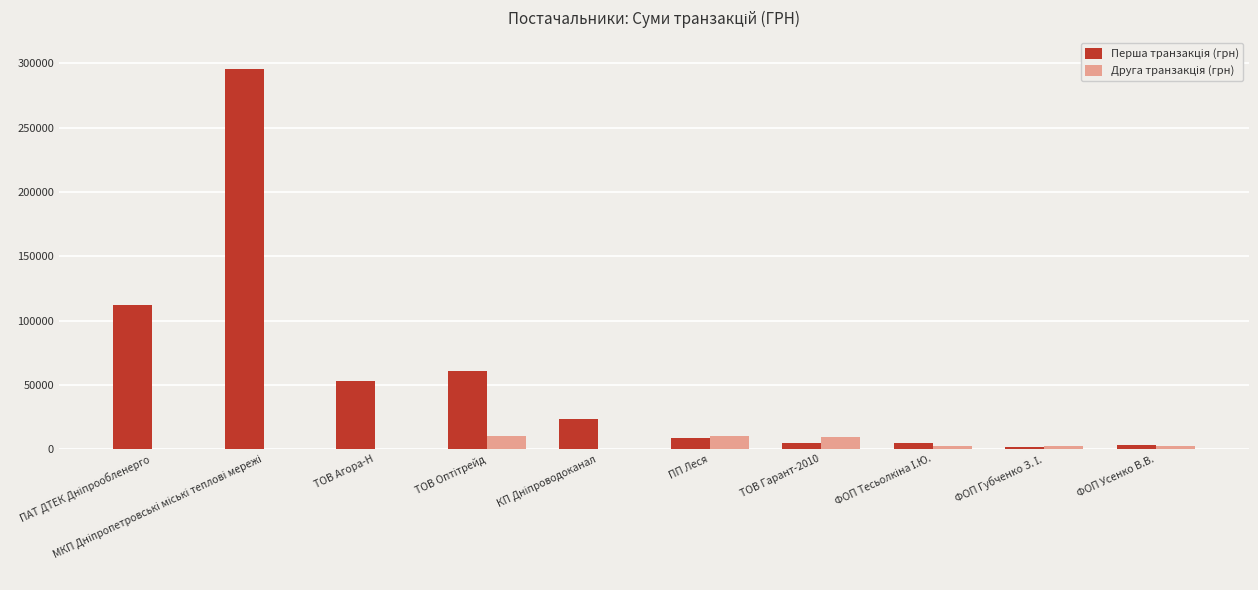

Which category has the lowest value in the Перша транзакція (грн) series?

ФОП Губченко З. І.